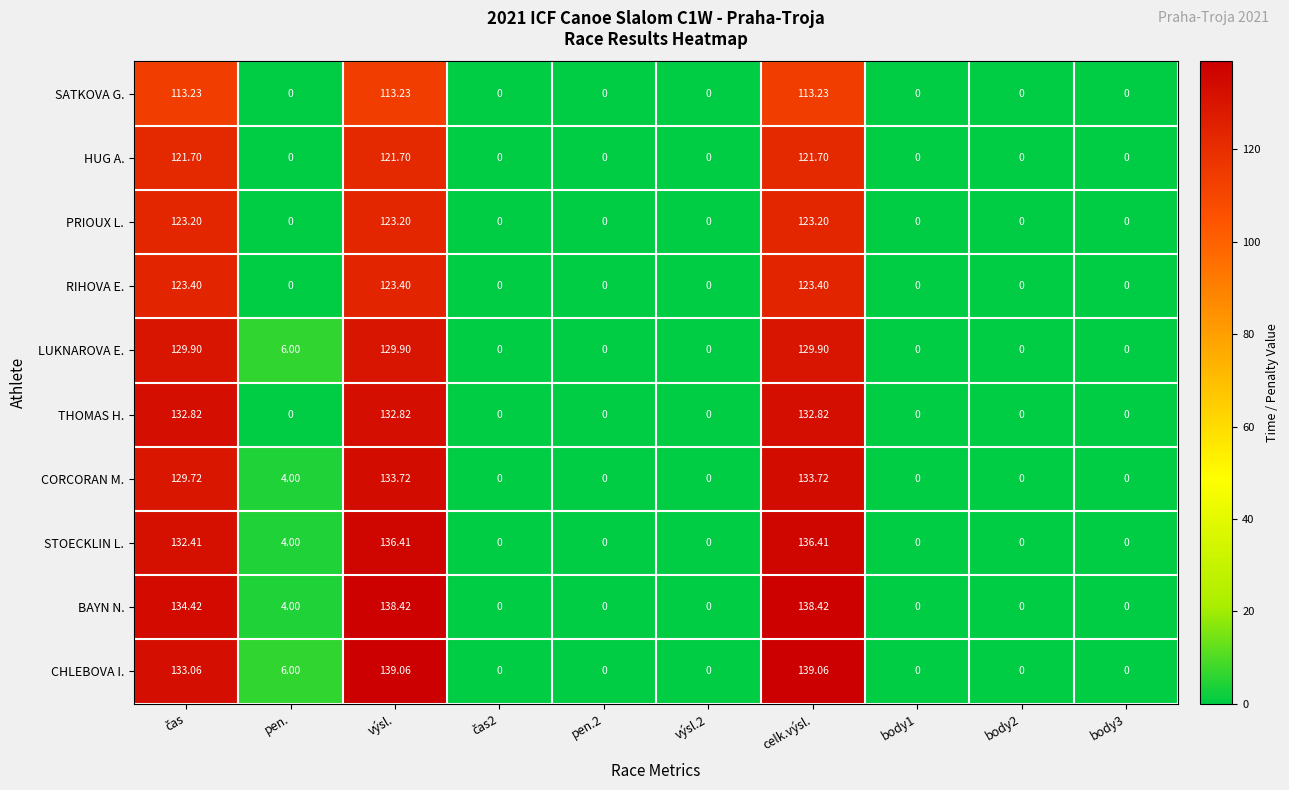

Which series has the largest range (max minus min)?

CHLEBOVA I.